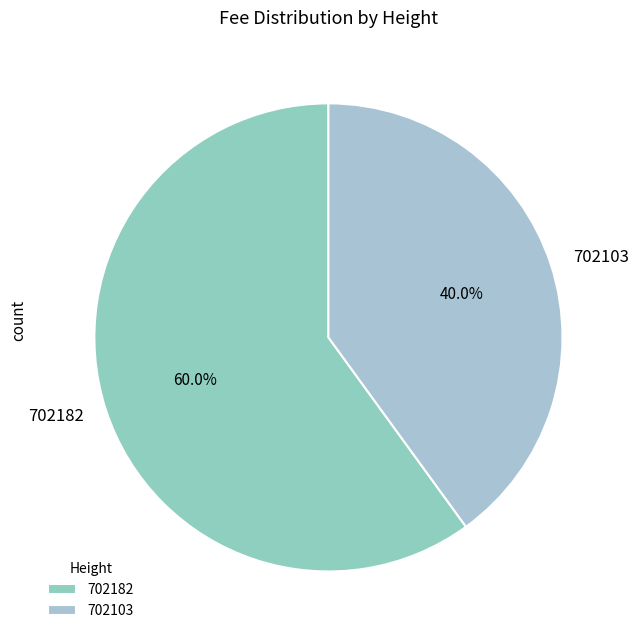

How many slices are in this pie chart?

2